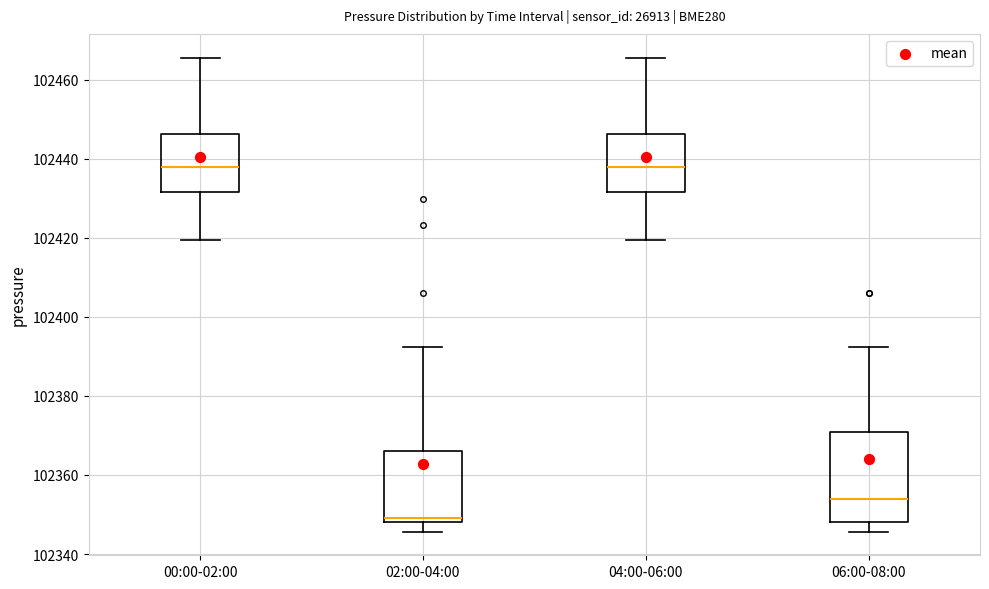

Reading left to right, read every box against the y-axis: the position of its median line, the range the box covers, and the ends of its whiskers. The values are not printed on the chart, so give them approximately, as read against the axis.

00:00-02:00: median 102438, box 102432 to 102446, whiskers 102420 to 102466
02:00-04:00: median 102350, box 102348 to 102366, whiskers 102346 to 102392
04:00-06:00: median 102438, box 102432 to 102446, whiskers 102420 to 102466
06:00-08:00: median 102354, box 102348 to 102370, whiskers 102346 to 102392